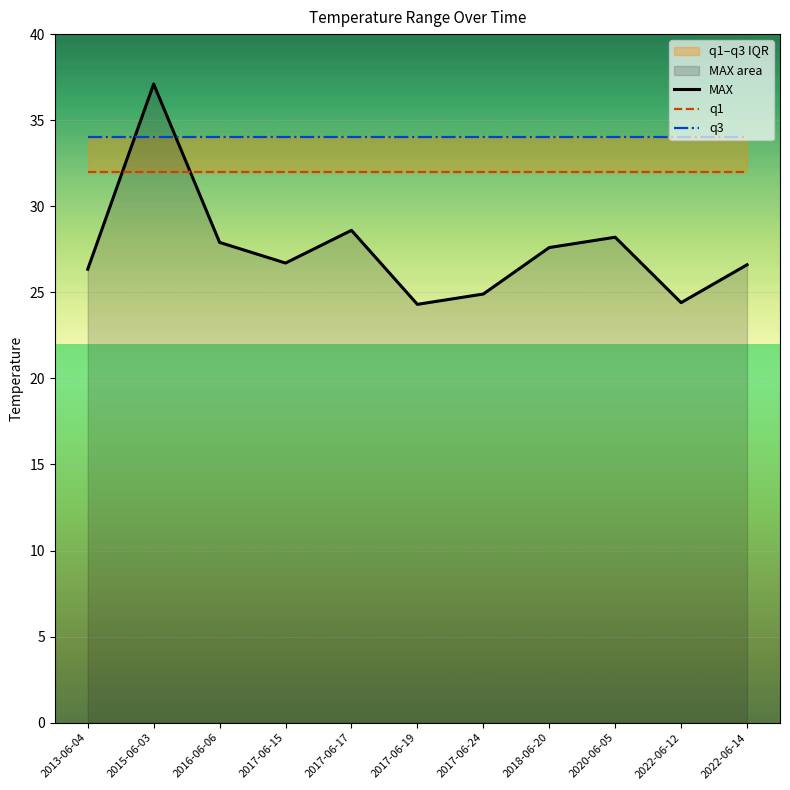

Reading right to left, transcribe all the data shown in this chart.

MAX: 26.6	24.4	28.2	27.6	24.9	24.3	28.6	26.7	27.9	37.1	26.3
q1: 32.0	32.0	32.0	32.0	32.0	32.0	32.0	32.0	32.0	32.0	32.0
q3: 34.0	34.0	34.0	34.0	34.0	34.0	34.0	34.0	34.0	34.0	34.0